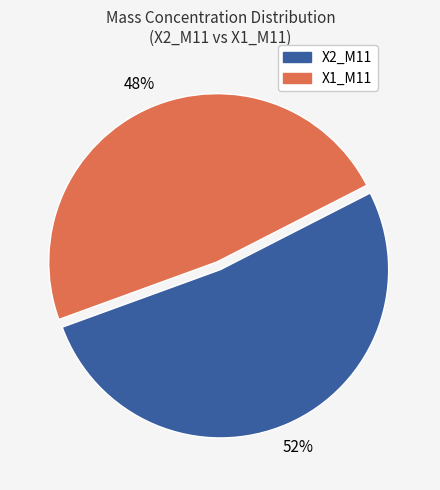

To the nearest percent, what is the difference between the X2_M11 and X1_M11 slice percentages?

4%